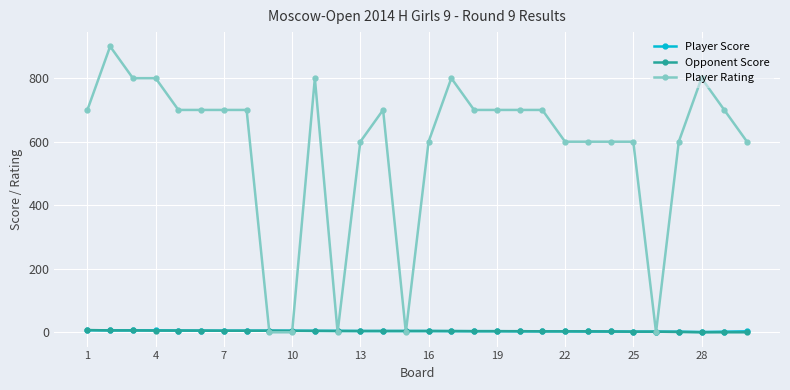

What are all the series names shown in the legend?

Player Score, Opponent Score, Player Rating